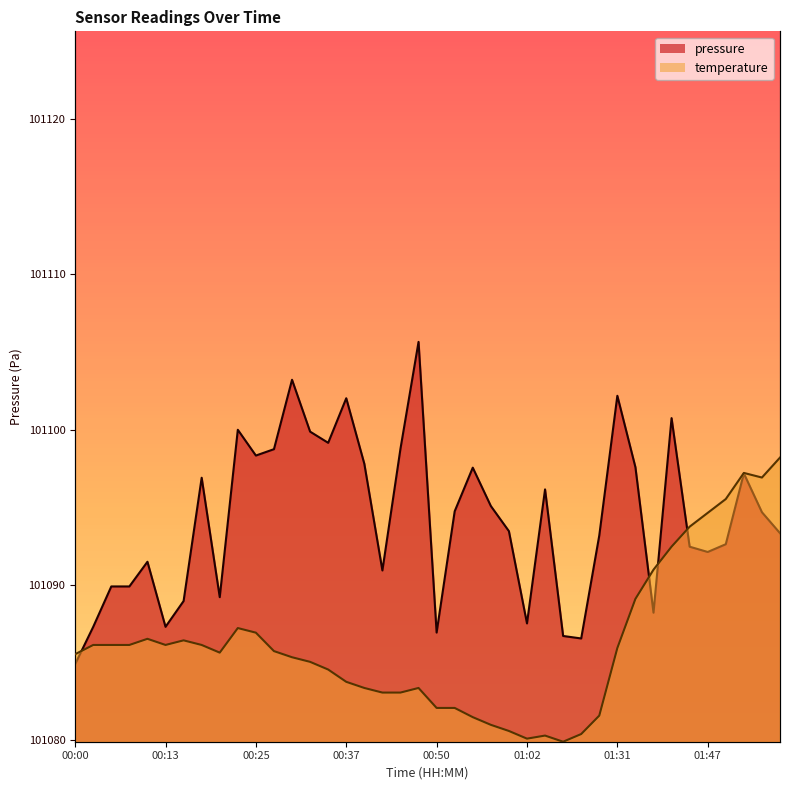

Rank the categories by pressure value from highest to lowest.

00:47, 00:30, 01:31, 00:37, 01:42, 00:22, 00:32, 00:35, 00:45, 00:27, 00:25, 00:40, 01:36, 00:55, 01:52, 00:18, 01:05, 00:57, 00:52, 01:55, 01:00, 01:58, 01:15, 01:50, 01:45, 01:47, 00:10, 00:42, 00:05, 00:08, 00:20, 00:15, 01:39, 01:02, 00:03, 00:13, 00:50, 01:07, 01:10, 00:00